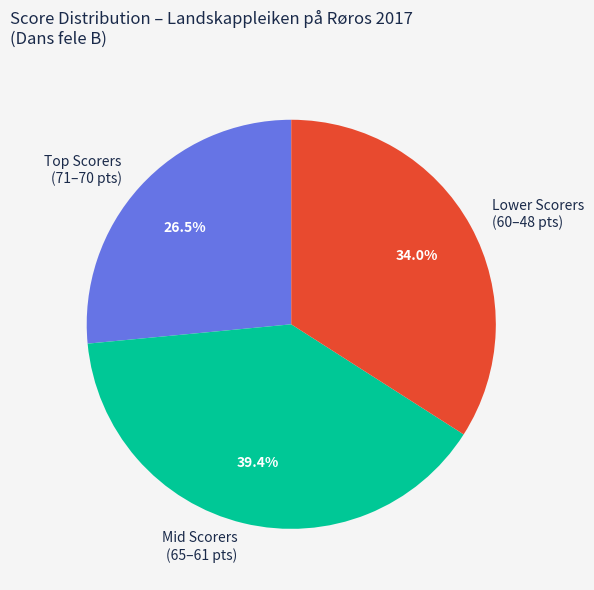

Rank the categories by value from highest to lowest.

Mid Scorers (65–61 pts), Lower Scorers (60–48 pts), Top Scorers (71–70 pts)